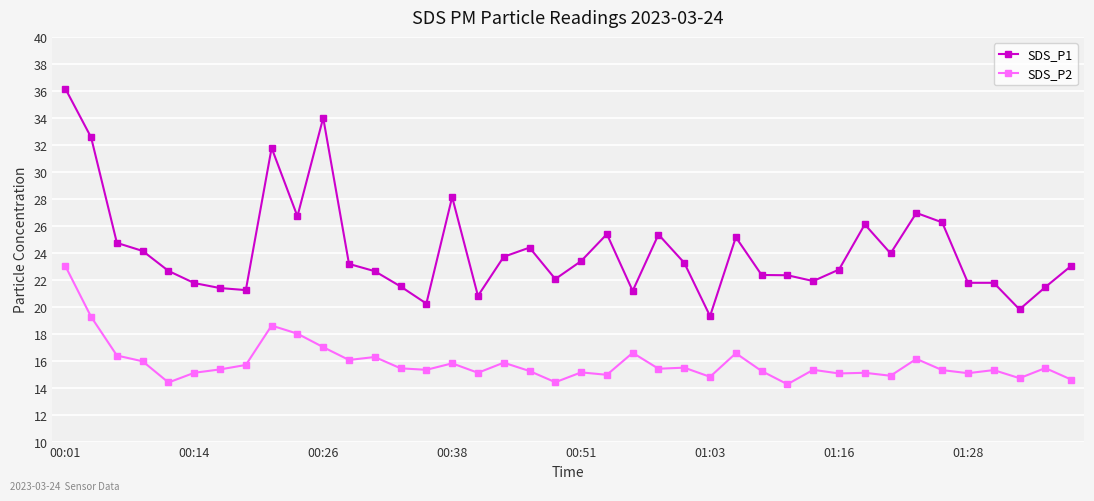

List the series in order of their peak value, highest first.

SDS_P1, SDS_P2